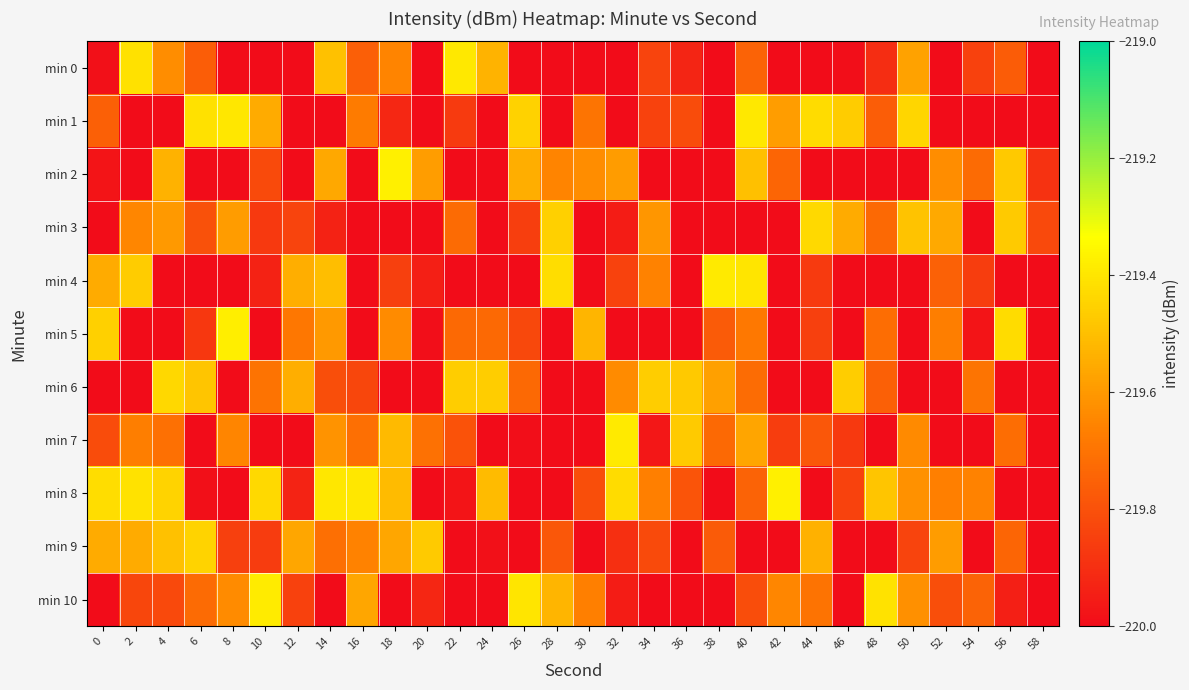

At which category is the sum across all series the highest?

14